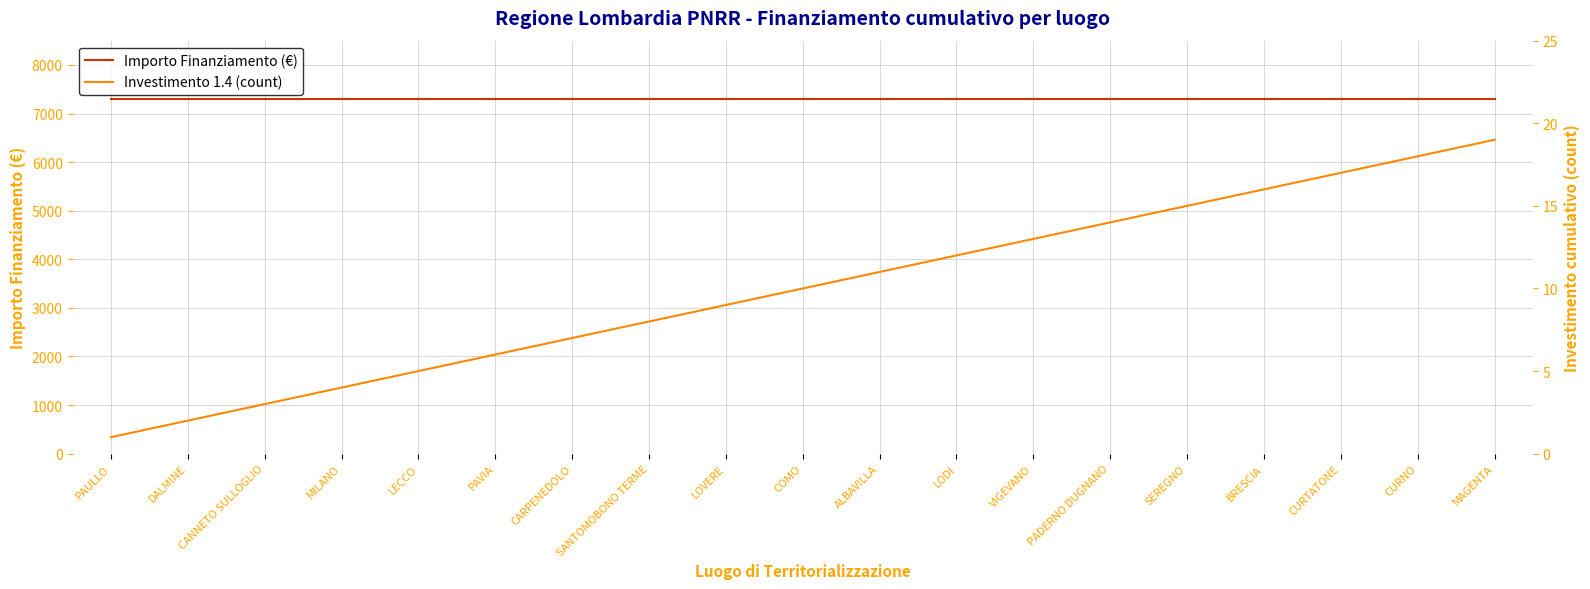

Which category has the highest value in the Importo Finanziamento (€) series?

PAULLO